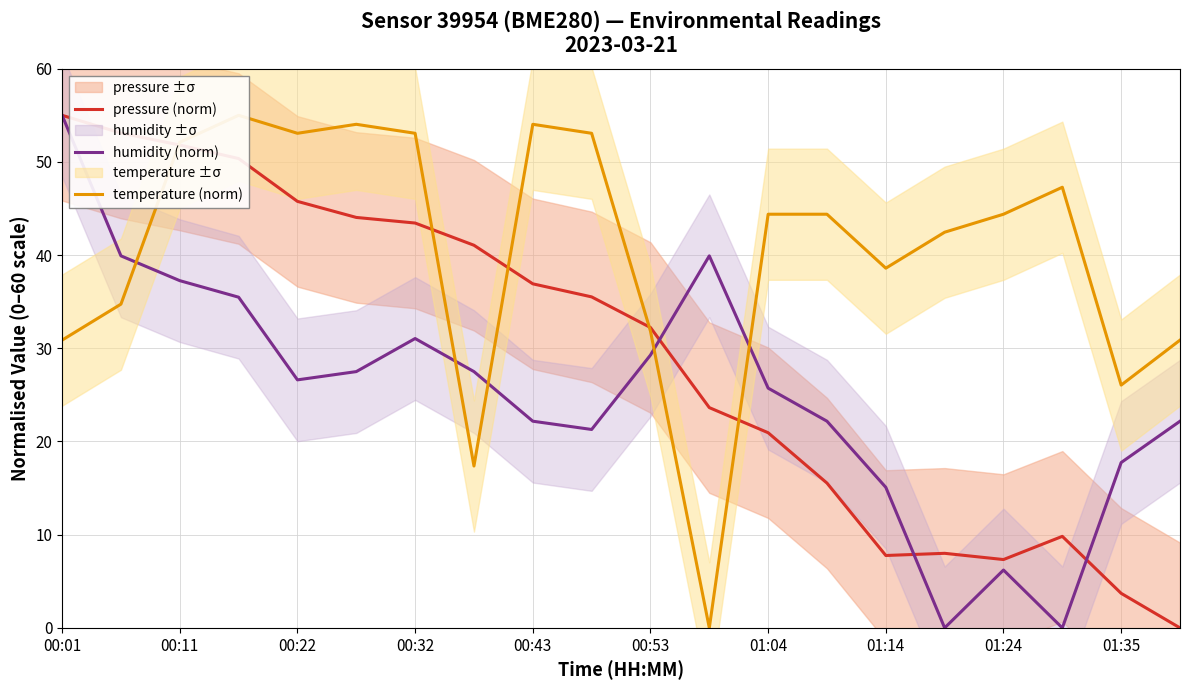

True or false: humidity (norm) has a value of 48.7 at 00:53.

False